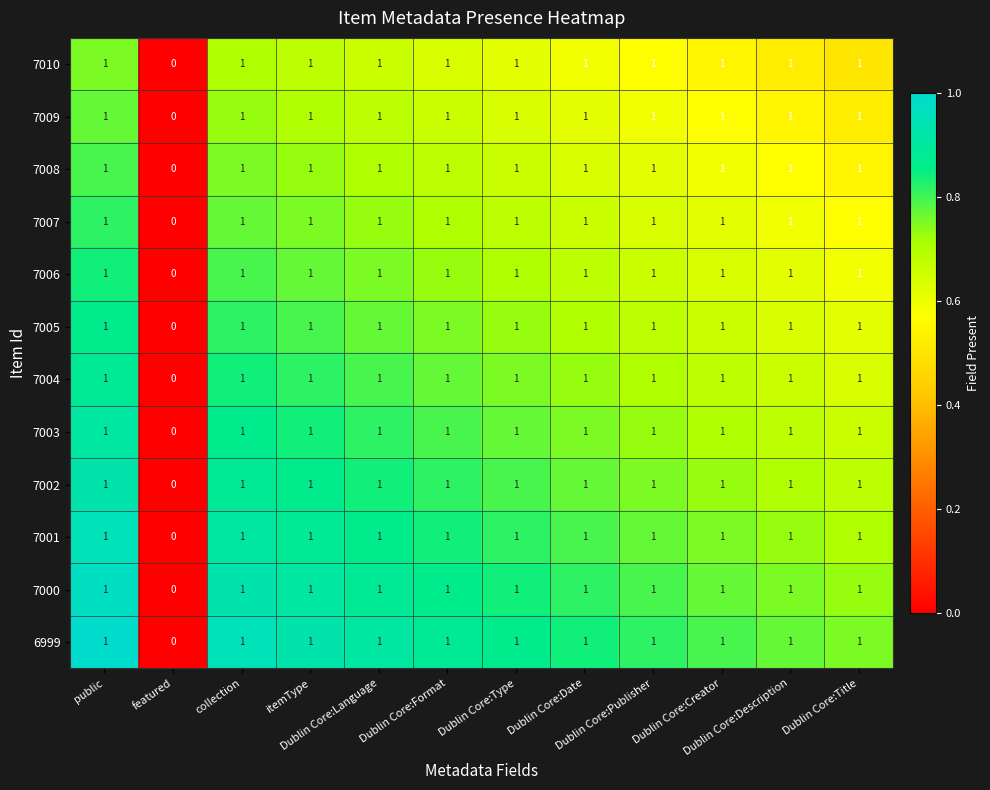

How many 7006 values are between 1 and 2?

11